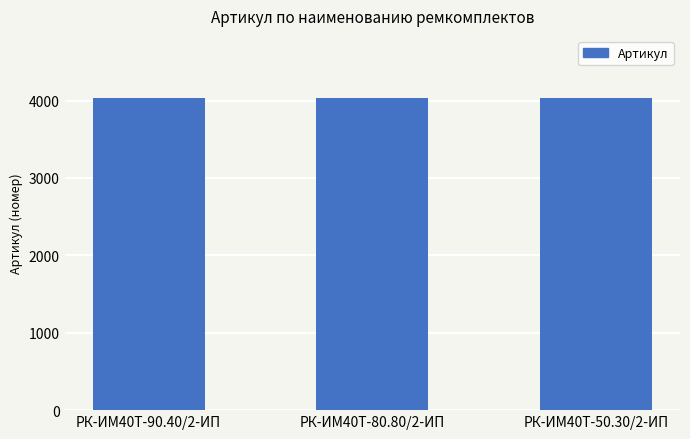

What is the value of the 3rd bar from the left?

4029